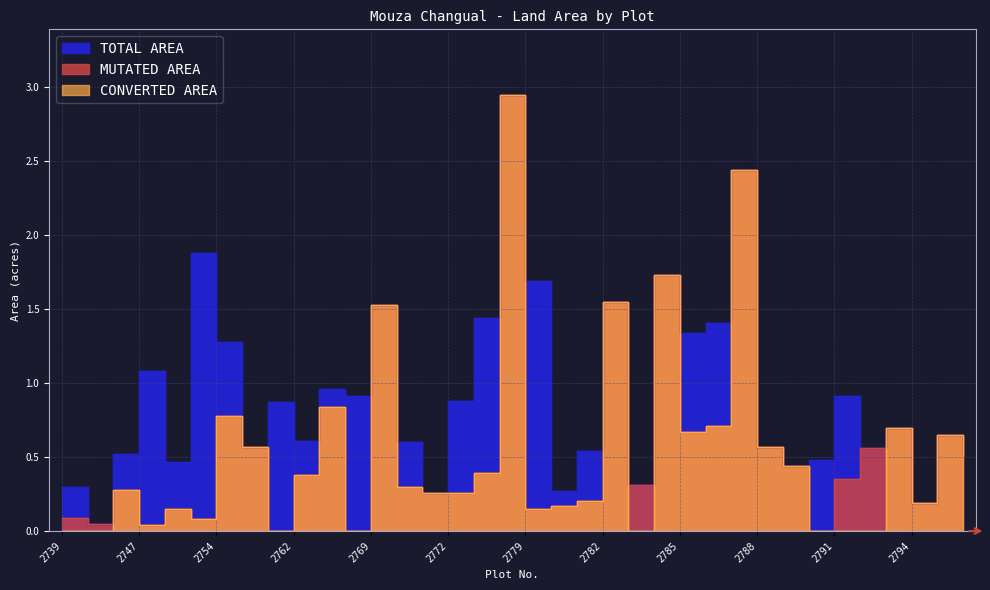

What are all the series names shown in the legend?

TOTAL AREA, MUTATED AREA, CONVERTED AREA